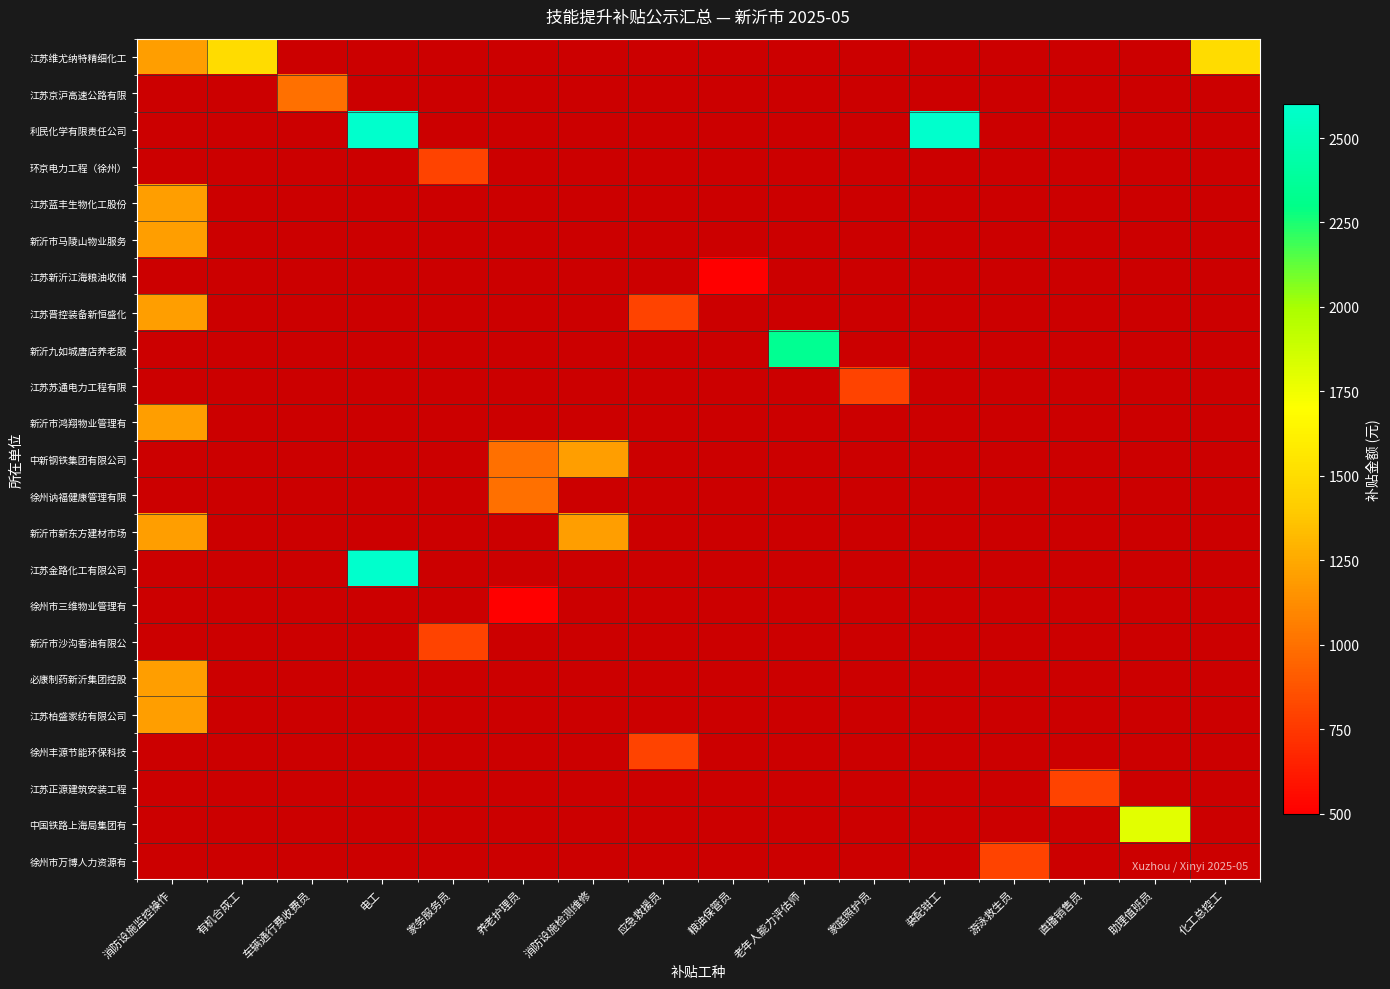

Rank the series by their maximum value, from lowest to highest.

江苏新沂江海粮油收储, 徐州市三维物业管理有, 环京电力工程（徐州）, 江苏苏通电力工程有限, 新沂市沙沟香油有限公, 徐州丰源节能环保科技, 江苏正源建筑安装工程, 徐州市万博人力资源有, 江苏京沪高速公路有限, 徐州讷福健康管理有限, 江苏蓝丰生物化工股份, 新沂市马陵山物业服务, 江苏晋控装备新恒盛化, 新沂市鸿翔物业管理有, 中新钢铁集团有限公司, 新沂市新东方建材市场, 必康制药新沂集团控股, 江苏柏盛家纺有限公司, 江苏维尤纳特精细化工, 中国铁路上海局集团有, 新沂九如城唐店养老服, 利民化学有限责任公司, 江苏金路化工有限公司